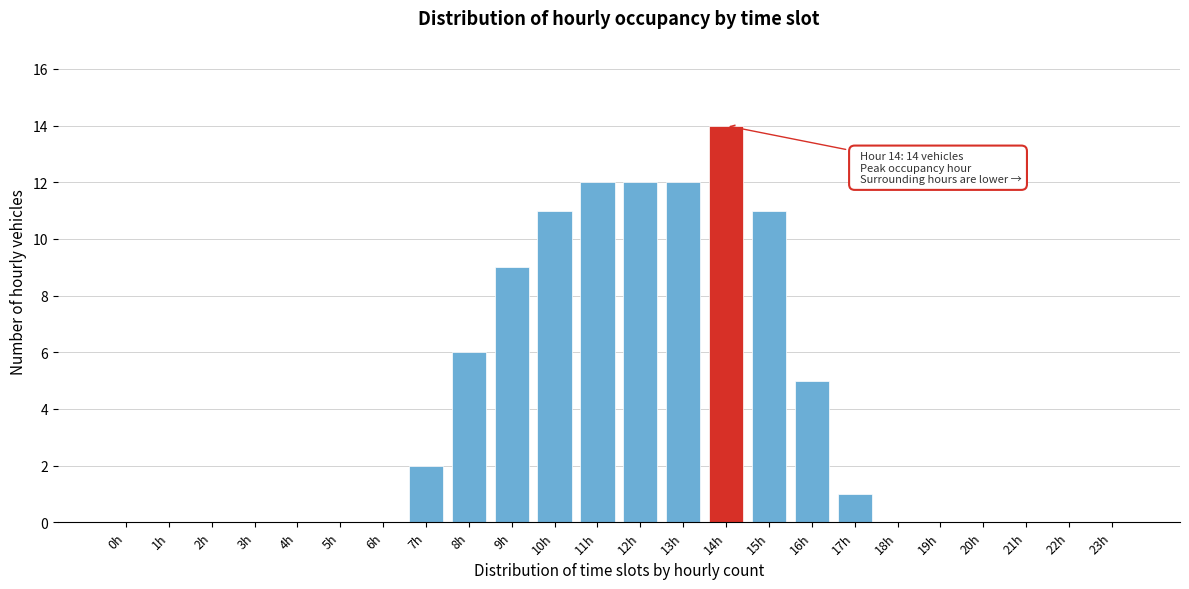

Reading right to left, list all the values displayed in this chart.

23h=0	22h=0	21h=0	20h=0	19h=0	18h=0	17h=1	16h=5	15h=11	14h=14	13h=12	12h=12	11h=12	10h=11	9h=9	8h=6	7h=2	6h=0	5h=0	4h=0	3h=0	2h=0	1h=0	0h=0